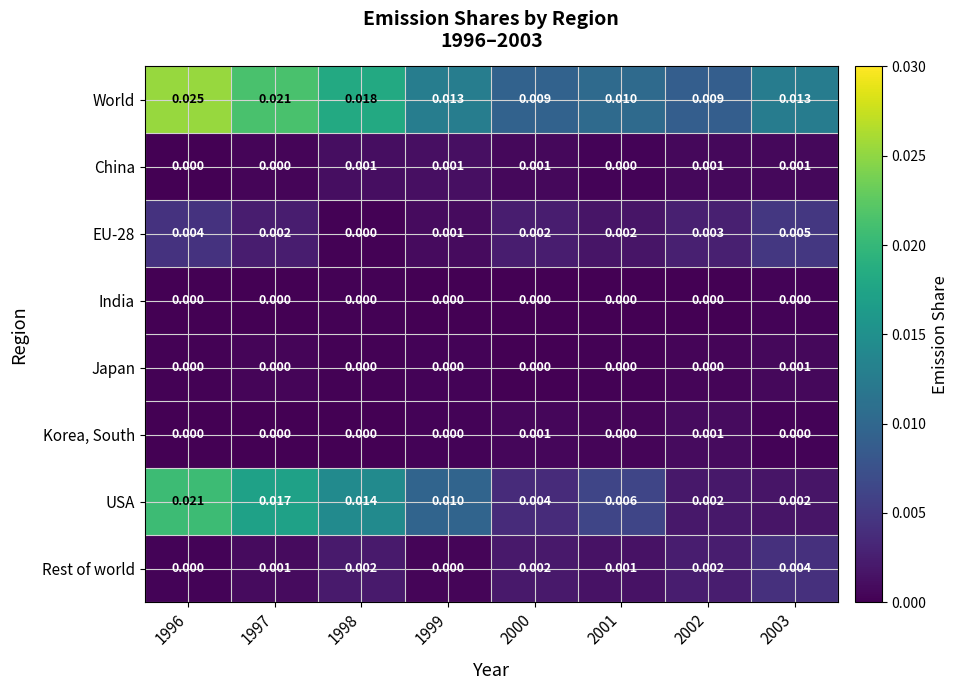

Which series has the largest total across all categories?

World